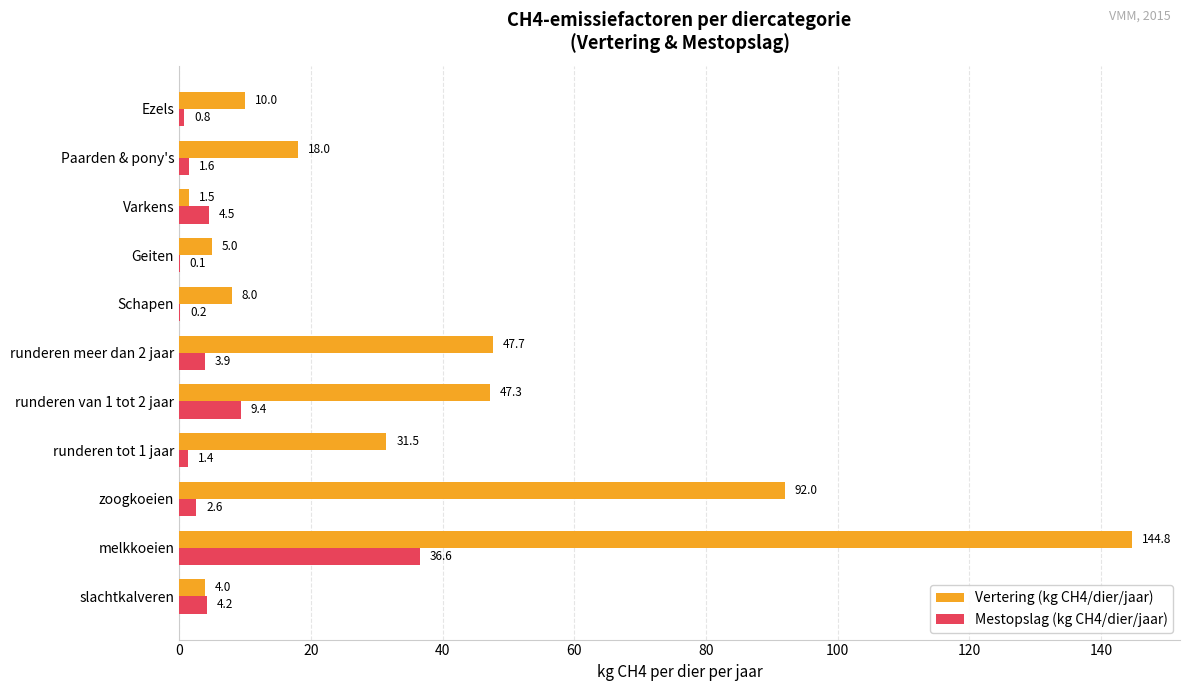

What are all the series names shown in the legend?

Vertering (kg CH4/dier/jaar), Mestopslag (kg CH4/dier/jaar)